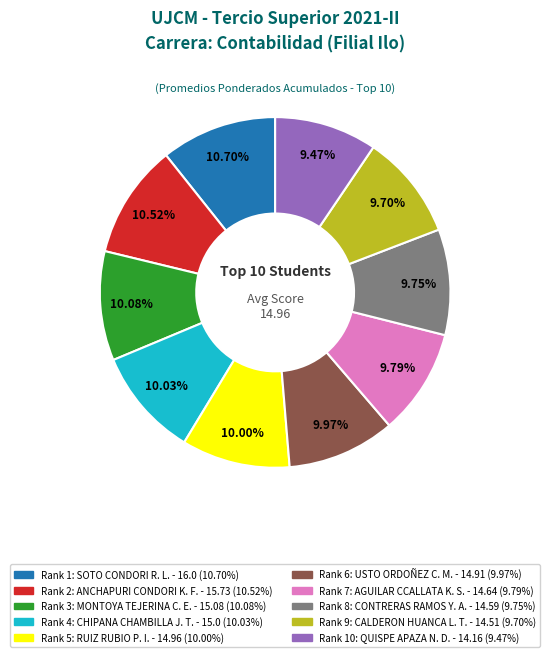

Count the number of slices in the pie.

10